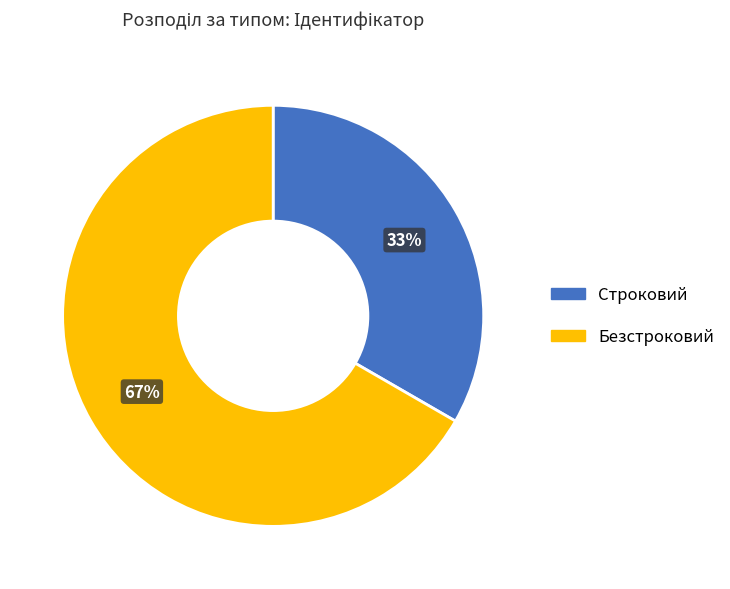

Which slice is the largest?

Безстроковий